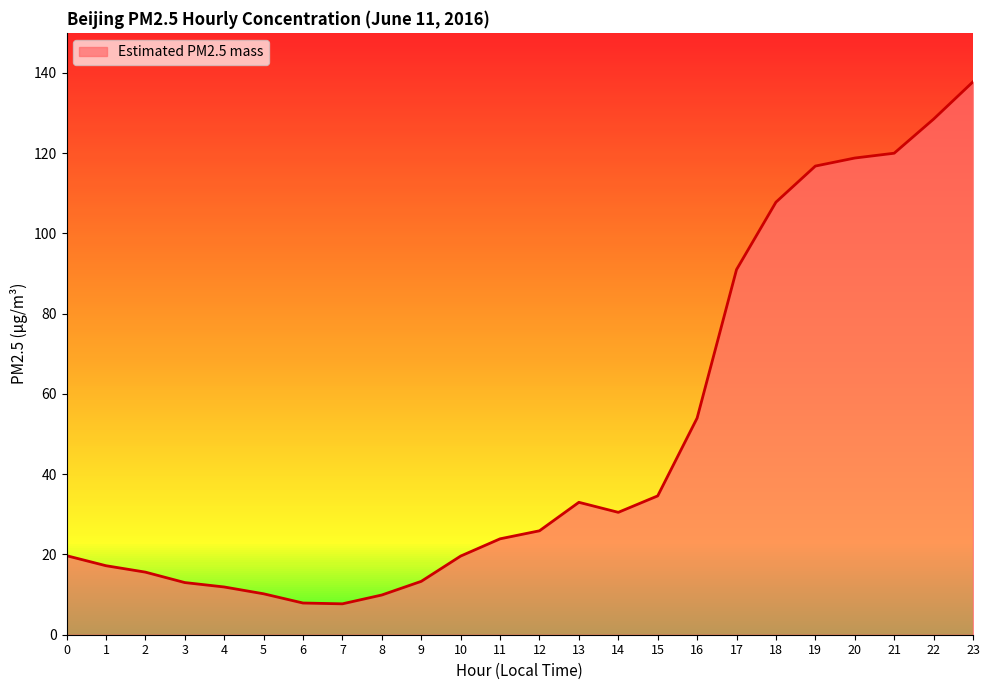

At which label does the data first exceed 25?

12